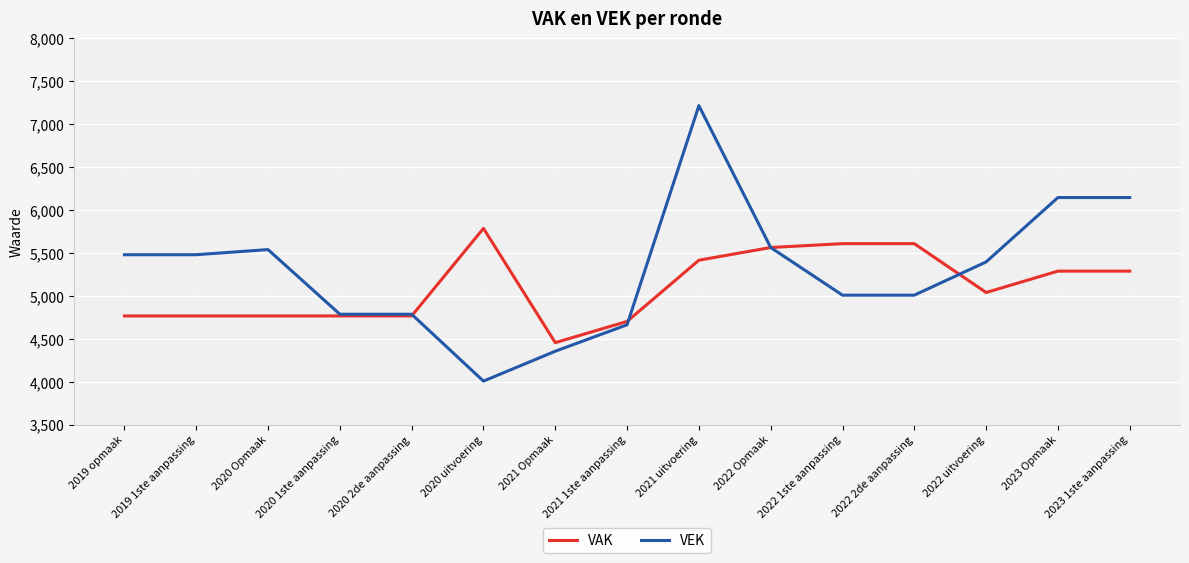

List the series in order of their overall mean, lowest first.

VAK, VEK